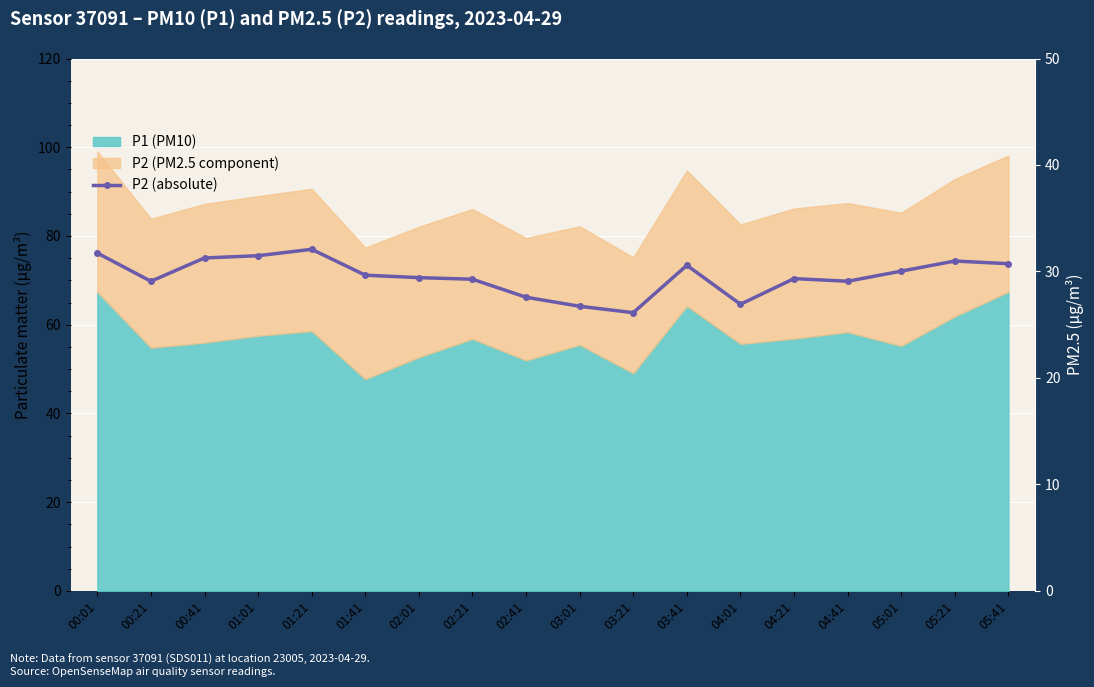

Reading right to left, extract all data points from this chart.

05:41=30.7	05:21=31.0	05:01=30.0	04:41=29.1	04:21=29.3	04:01=26.9	03:41=30.6	03:21=26.1	03:01=26.7	02:41=27.6	02:21=29.3	02:01=29.4	01:41=29.6	01:21=32.1	01:01=31.5	00:41=31.3	00:21=29.1	00:01=31.7